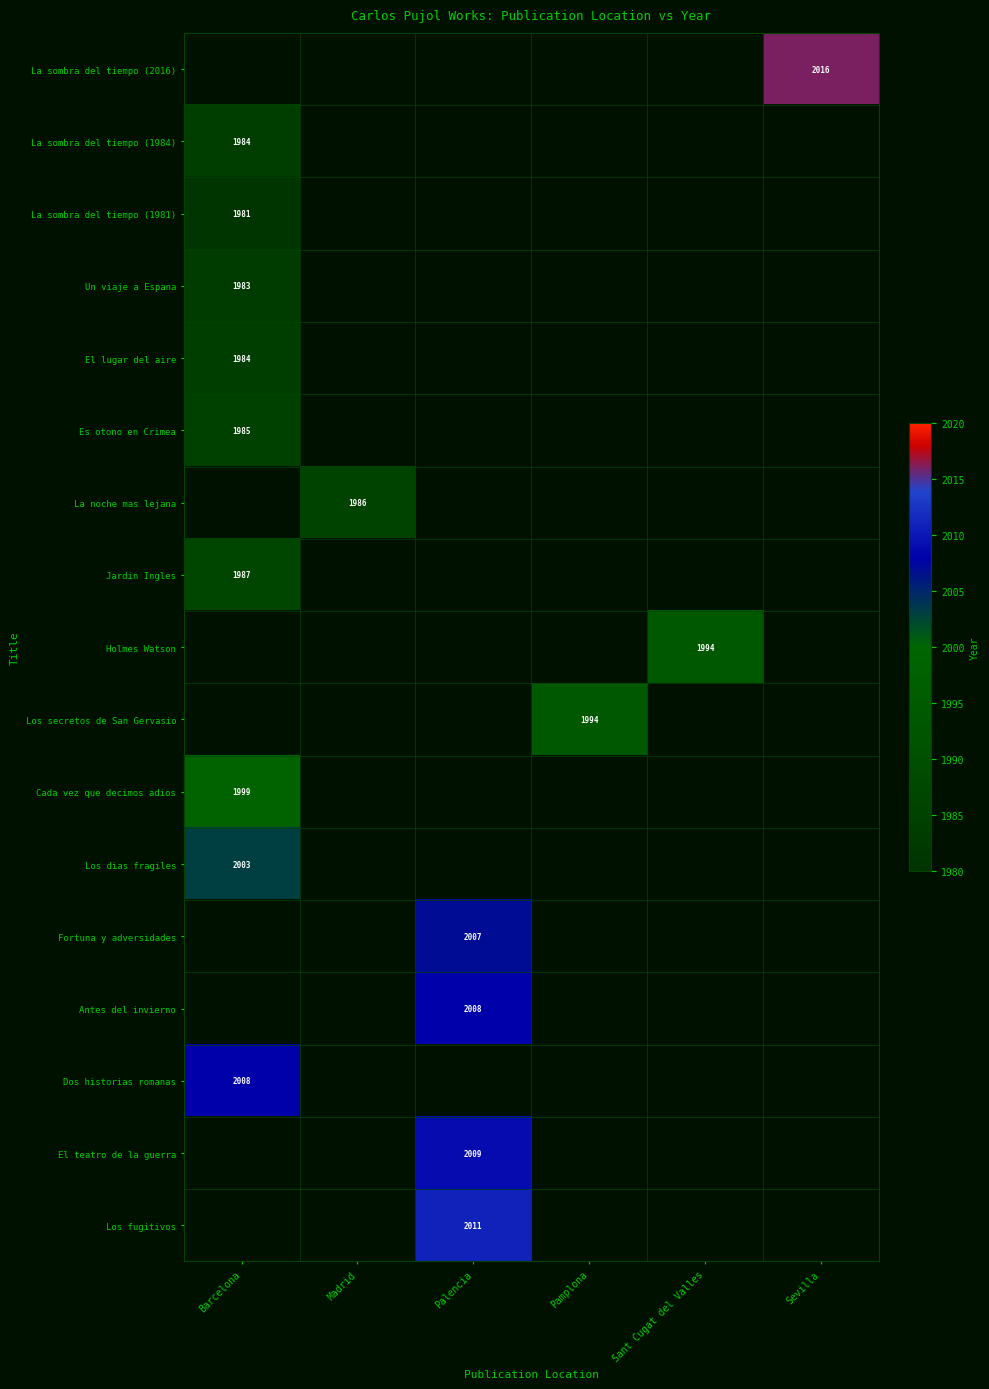

Between Sant Cugat del Valles and Pamplona, which is larger?

Pamplona